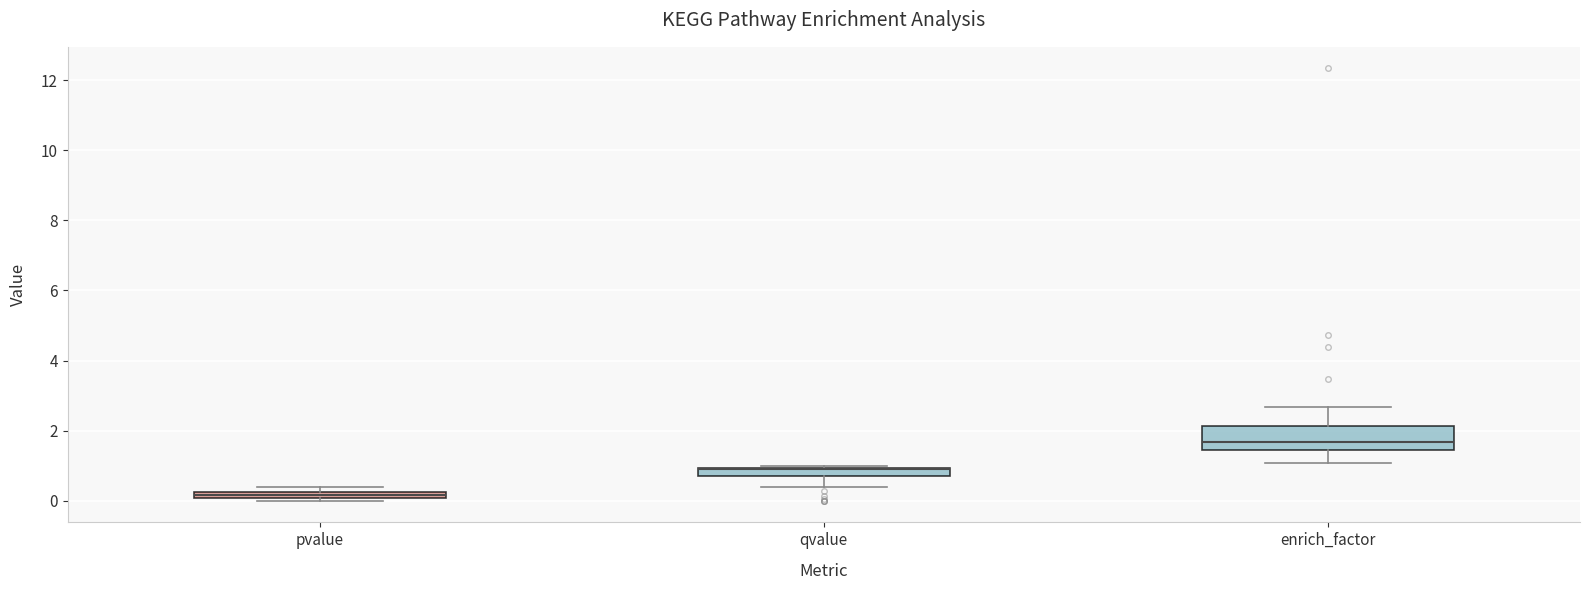

Where is the upper edge of the box for pvalue on the y-axis? The values are not printed on the chart, so give them approximately, as read against the axis.

0.2